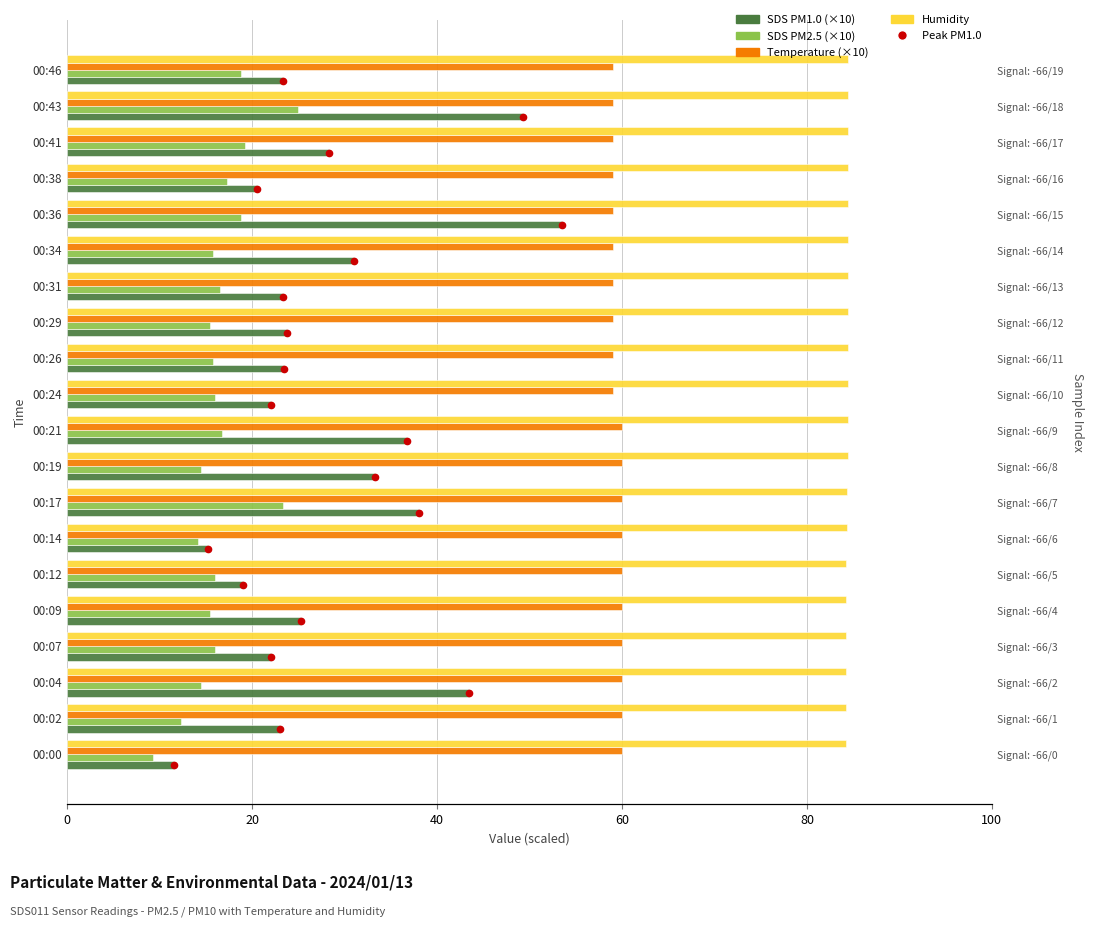

At which label is Temp closest to 59?

00:24